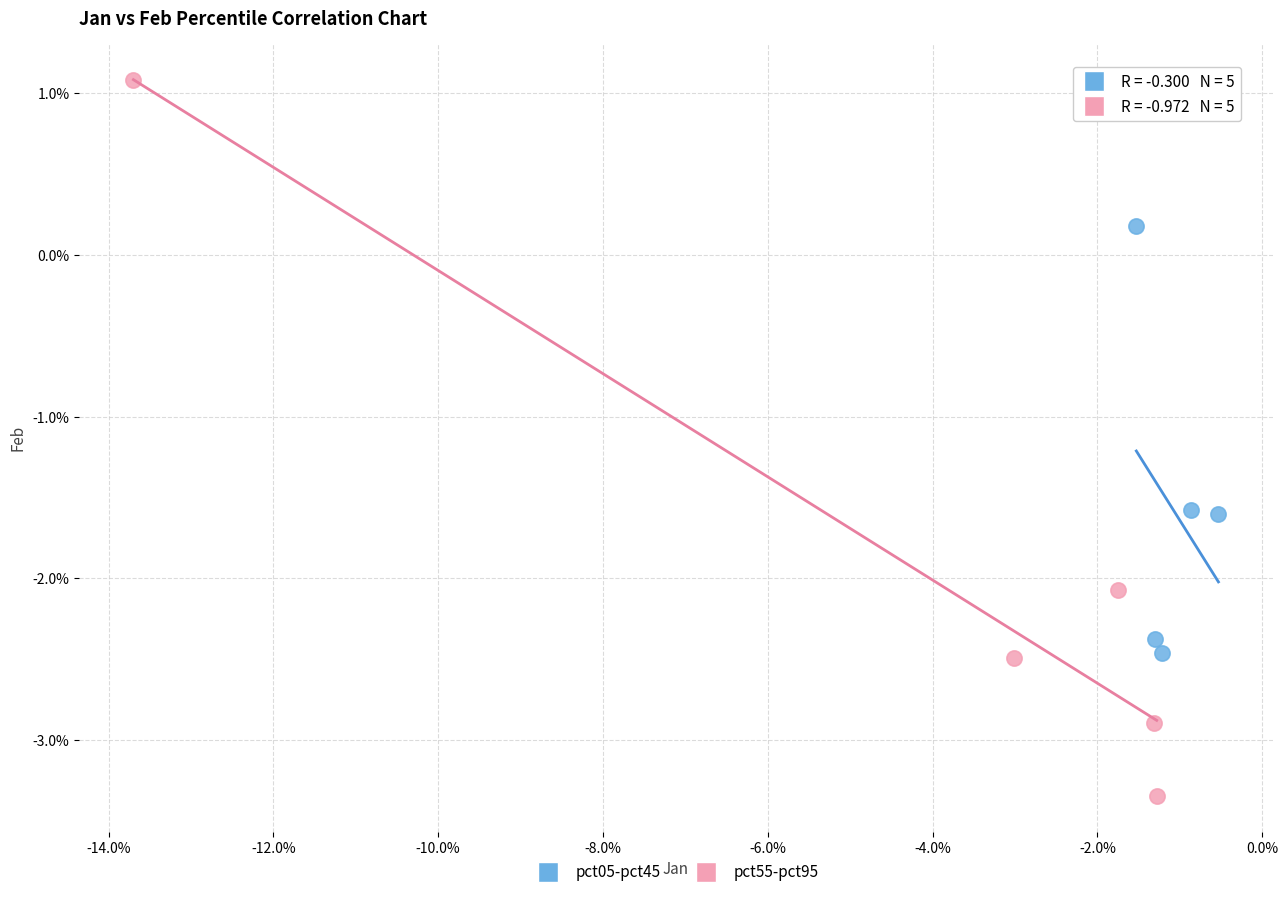

Which series has the largest Y range (max minus min)?

pct55-pct95